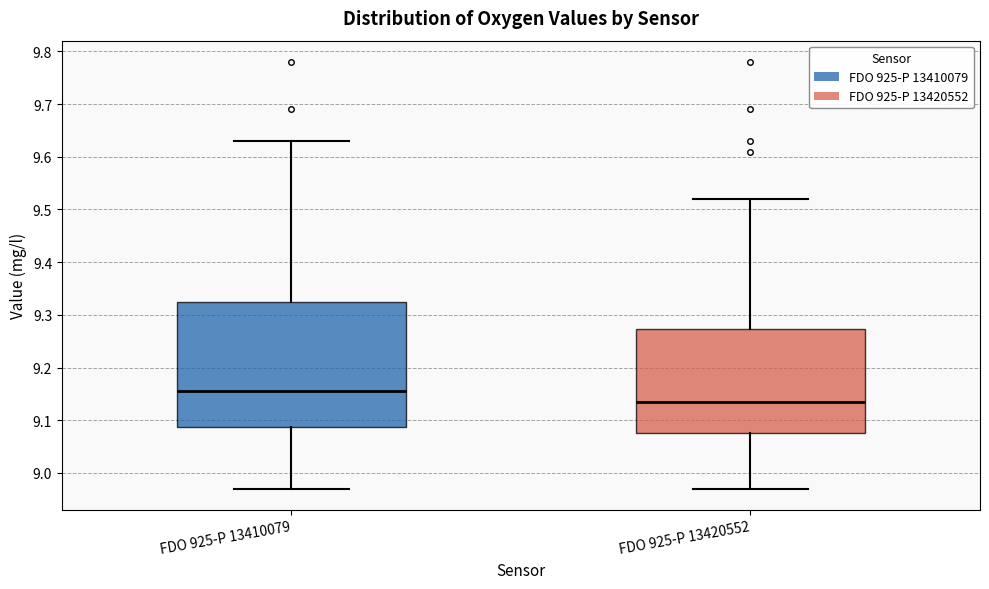

Comparing the boxes themselves (not the whiskers), which one is the tallest?

FDO 925-P 13410079